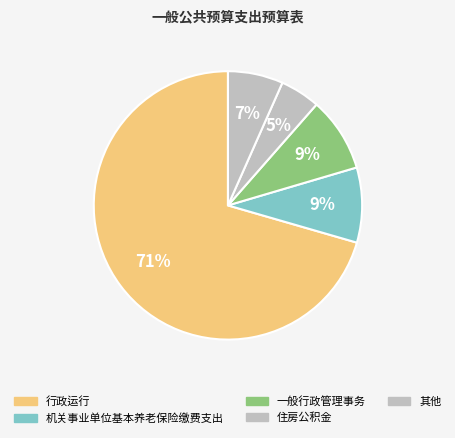

How many segments does this pie chart have?

5